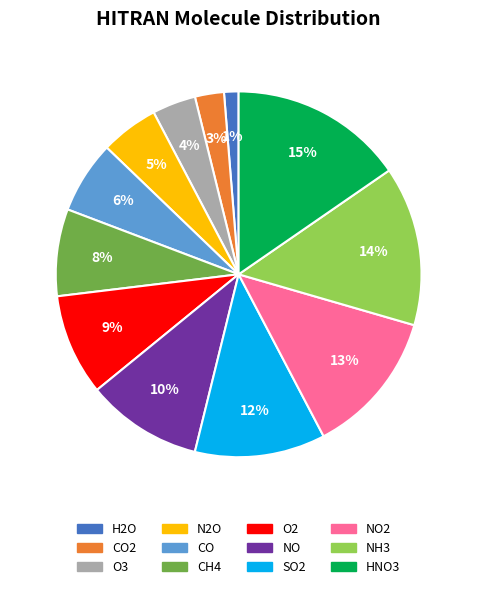

True or false: HNO3 accounts for 15% of the total.

True